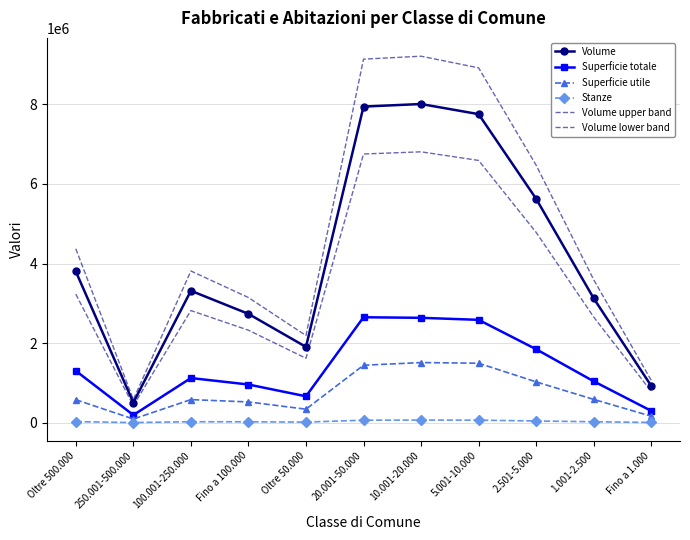

Is it true that Volume lower band equals 8666139.8 at 5.001-10.000?

False